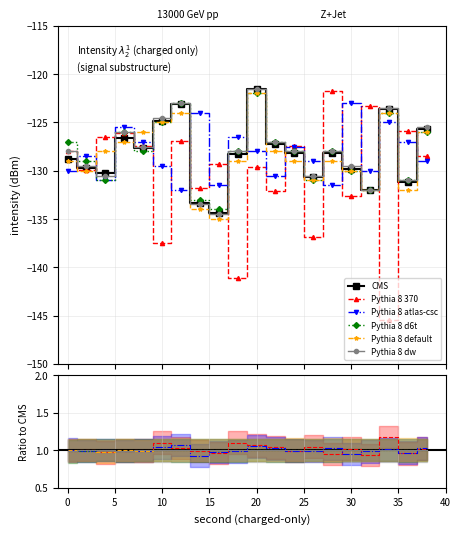

At how many categories does at least one series exceed -139?

20